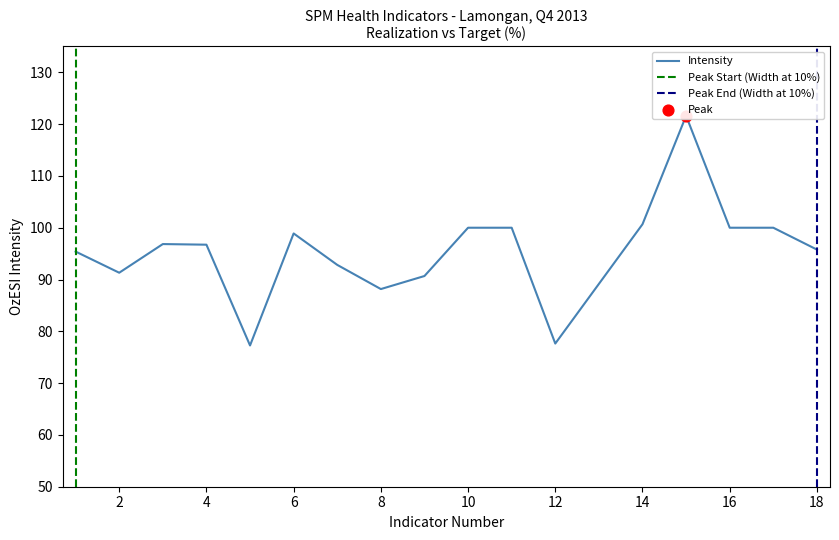

What is the ratio of the value at 4 to the value at 16?

1.0